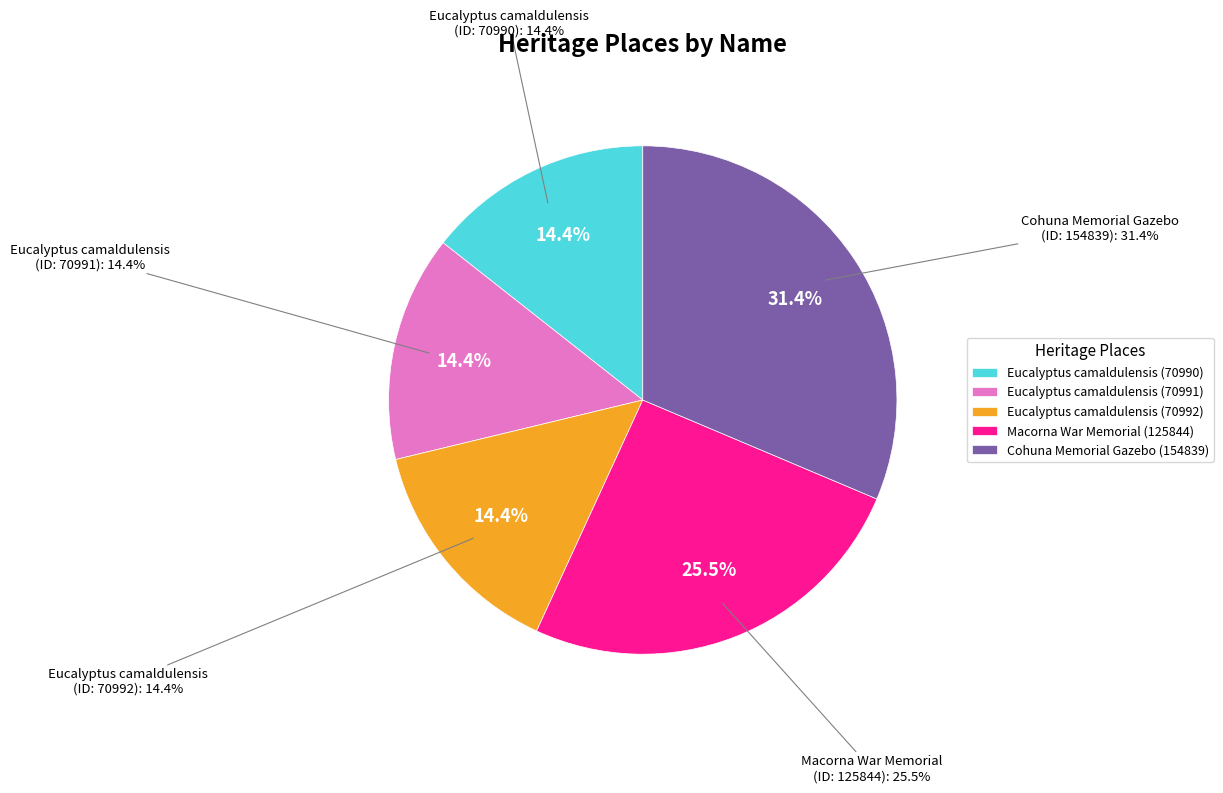

Rank the categories by value from highest to lowest.

Cohuna Memorial Gazebo, Macorna War Memorial, Eucalyptus camaldulensis (70992), Eucalyptus camaldulensis (70991), Eucalyptus camaldulensis (70990)